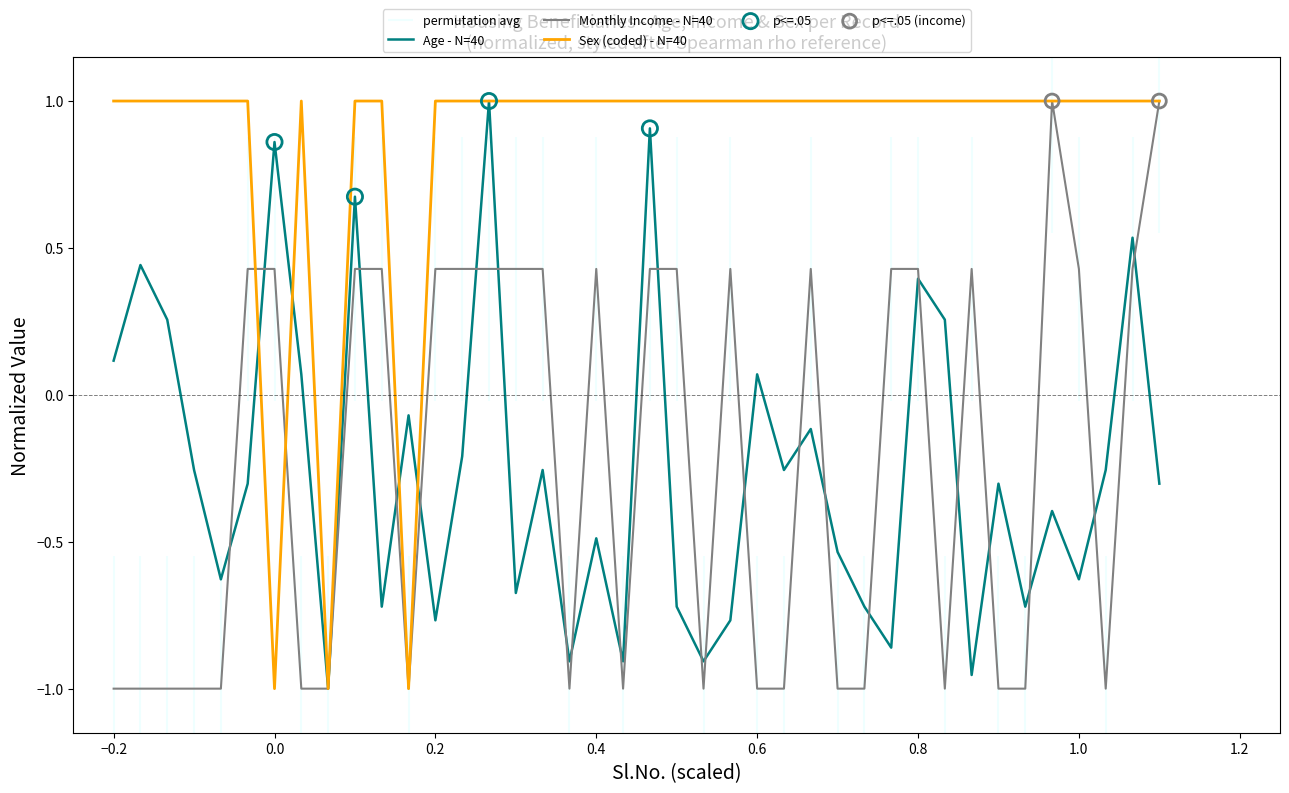

Which series contains the lowest Y value?

Age